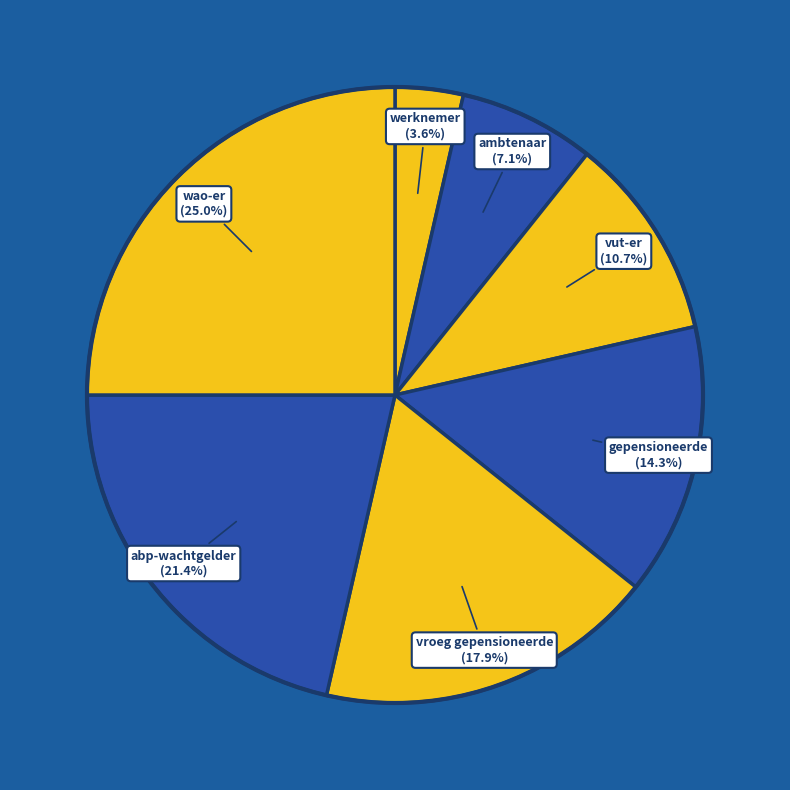

Count the number of slices in the pie.

7